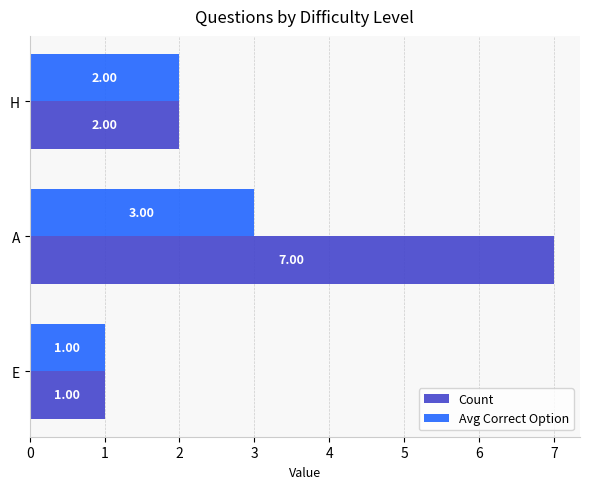

At which label does Avg Correct Option reach its minimum?

E